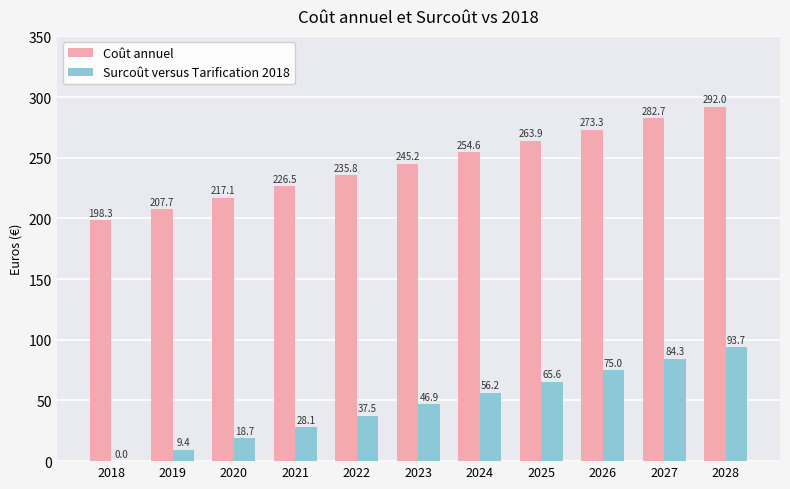

Where does the Coût annuel series first go above 245?

2023